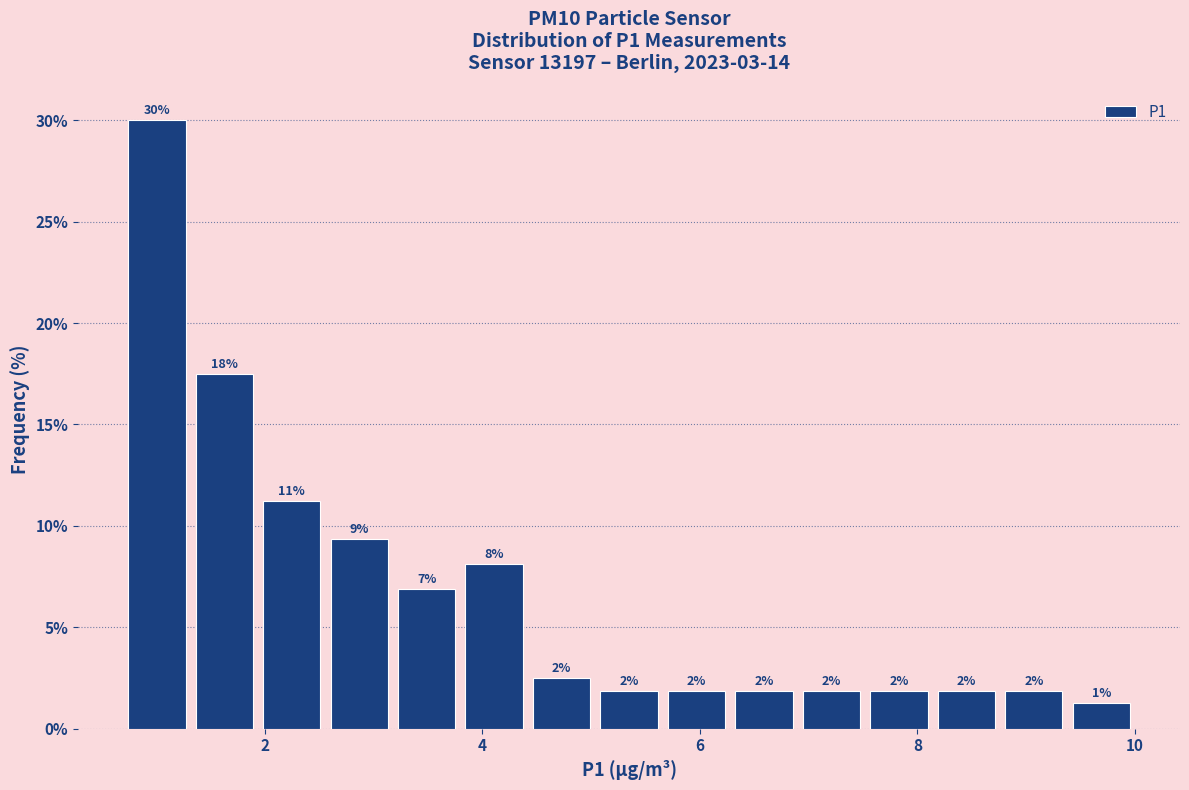

Around what value on the x-axis is the tallest bar? Give the approximate position of its centre, as read against the axis.

1.0